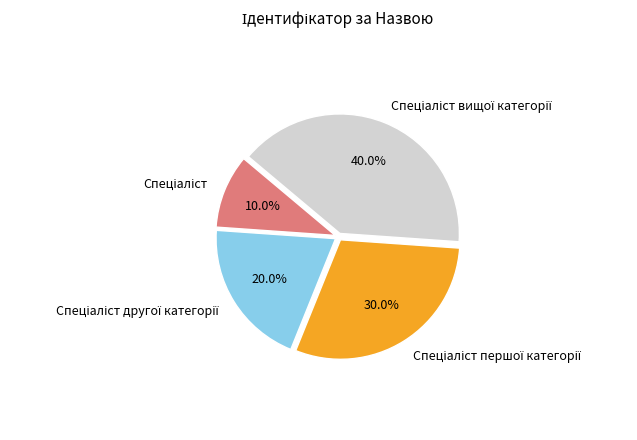

Does any single category account for the majority?

No